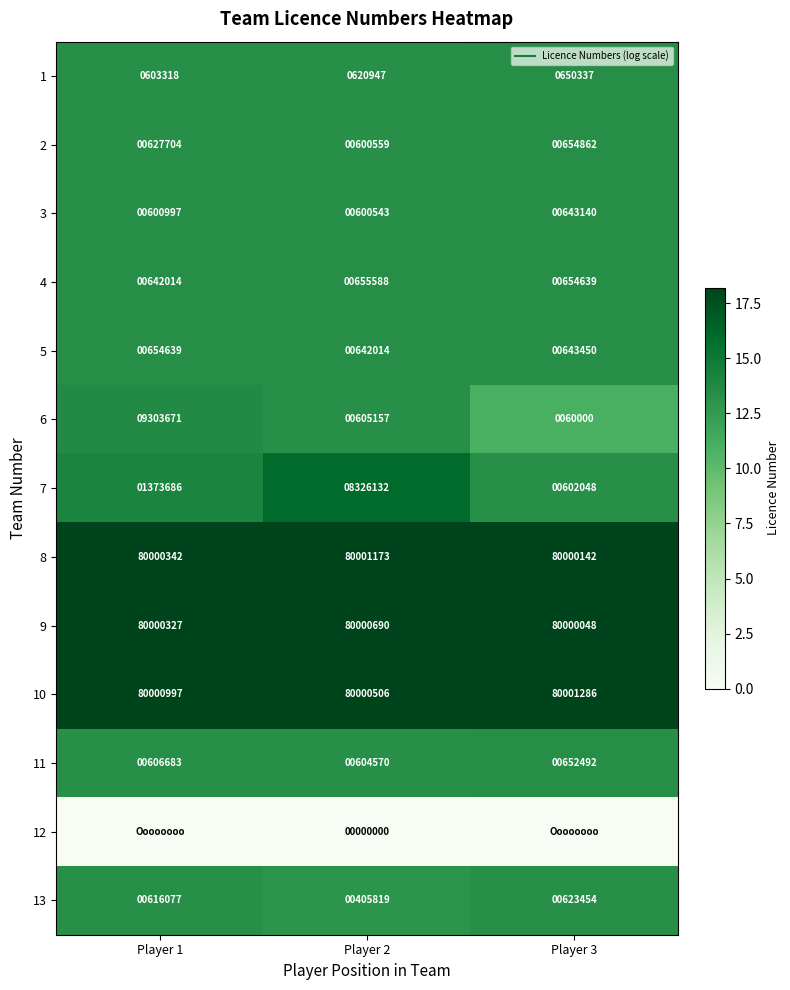

At which category is the sum across all series the highest?

Player 2